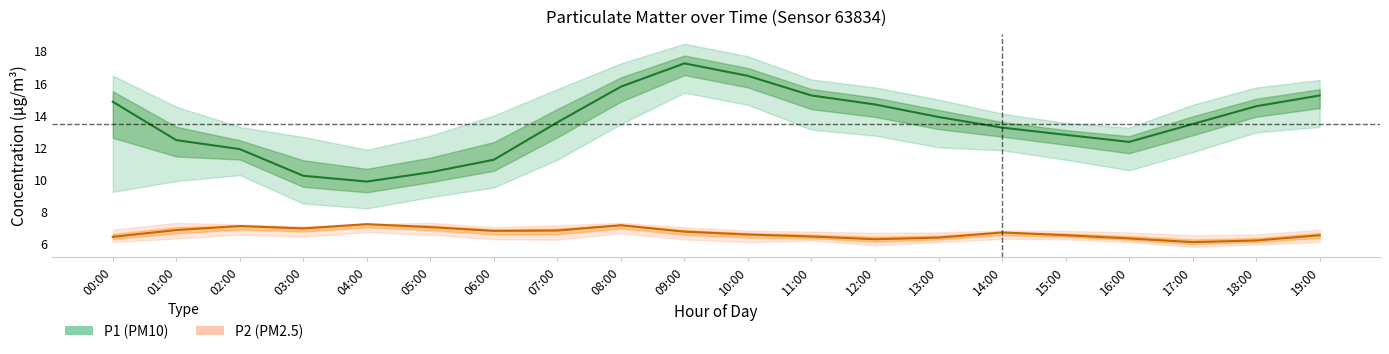

Reading left to right, list all the values displayed in this chart.

P1: 14.8	12.4	11.9	10.2	9.9	10.4	11.2	13.6	15.8	17.2	16.4	15.2	14.7	13.9	13.2	12.8	12.3	13.4	14.6	15.2
P1_upper: 16.5	14.5	13.3	12.7	11.8	12.7	14.0	15.6	17.2	18.4	17.7	16.2	15.7	15.0	14.1	13.5	13.2	14.7	15.7	16.2
P1_lower: 9.2	9.9	10.3	8.5	8.2	8.9	9.5	11.2	13.4	15.4	14.7	13.1	12.7	12.0	11.8	11.2	10.6	11.7	12.9	13.3
P2: 6.4	6.8	7.1	7.0	7.2	7.0	6.8	6.8	7.2	6.8	6.6	6.5	6.3	6.4	6.7	6.5	6.3	6.1	6.2	6.5
P2_upper: 6.9	7.3	7.2	7.1	7.2	7.3	7.0	7.2	7.3	7.0	6.8	6.8	6.7	6.7	6.8	6.8	6.7	6.5	6.6	6.9
P2_lower: 6.1	6.3	6.6	6.5	6.7	6.6	6.3	6.2	6.7	6.3	6.1	6.2	5.9	6.1	6.3	6.3	6.1	5.8	6.0	6.1